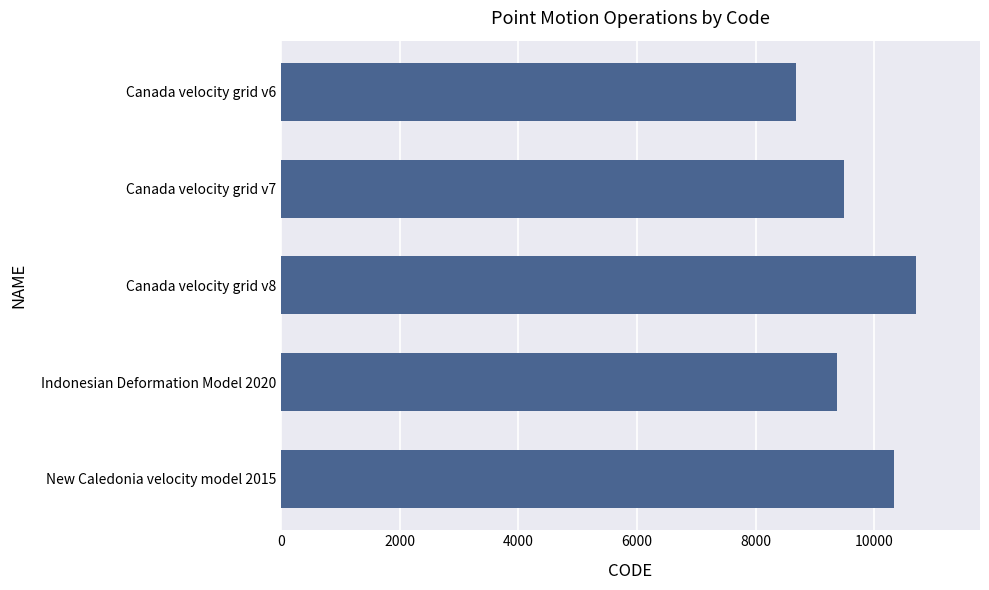

How many distinct data groups are displayed?

1